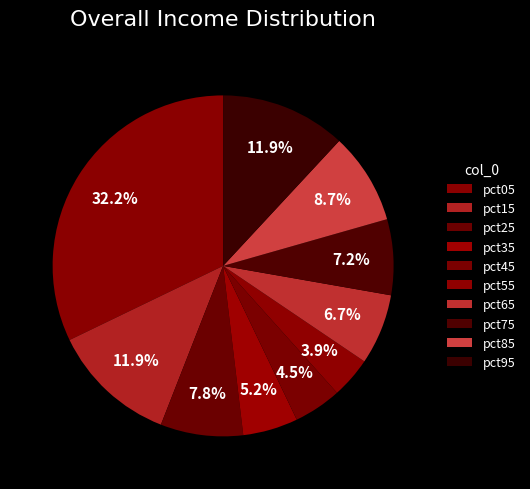

Which category has the biggest portion of the pie?

pct05